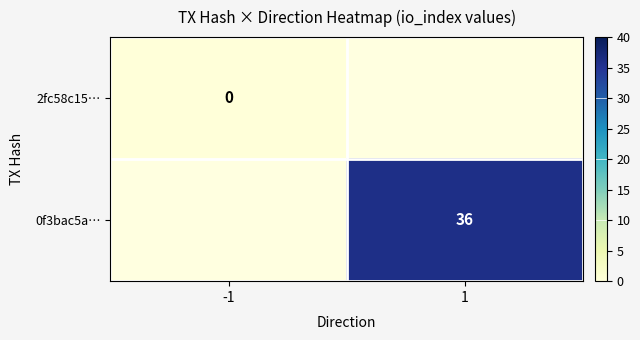

Count the number of data series in this chart.

2